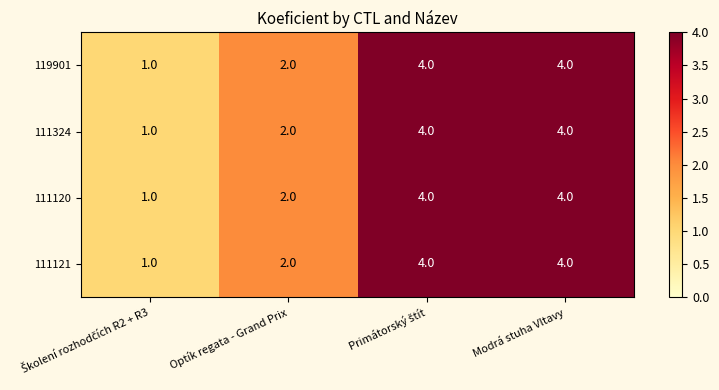

How many 111324 values are between 2 and 4?

3